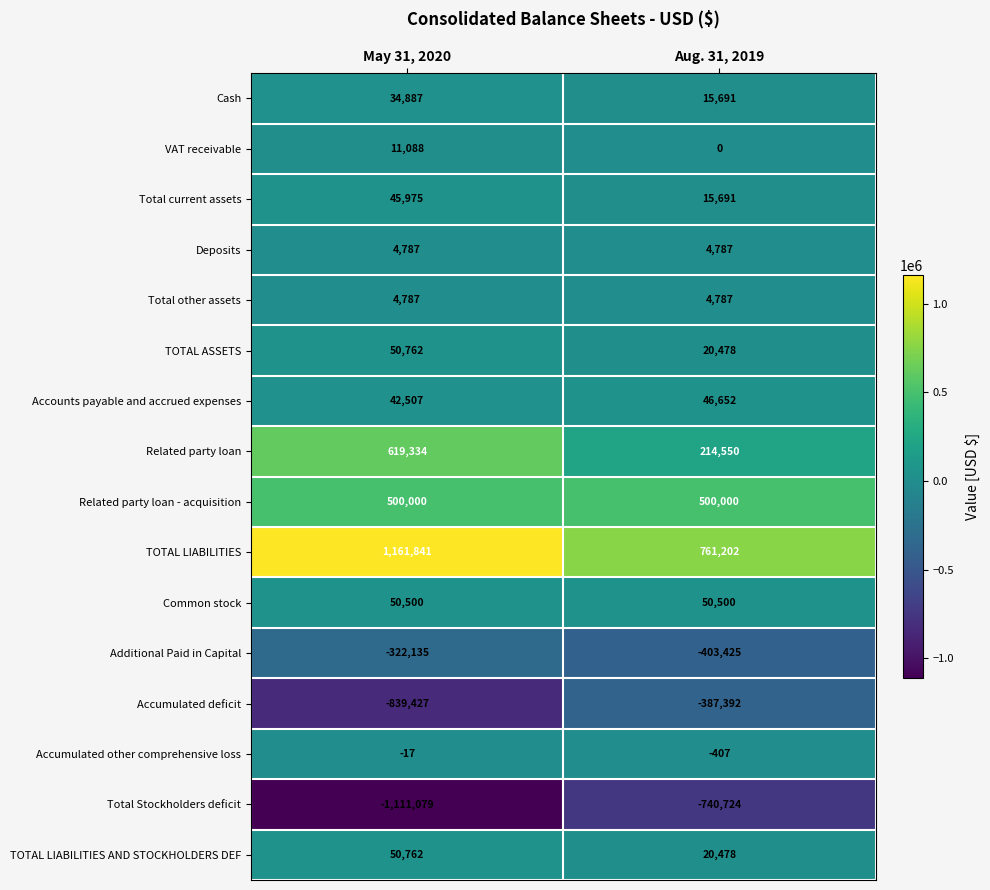

Count the number of categories in the chart.

2